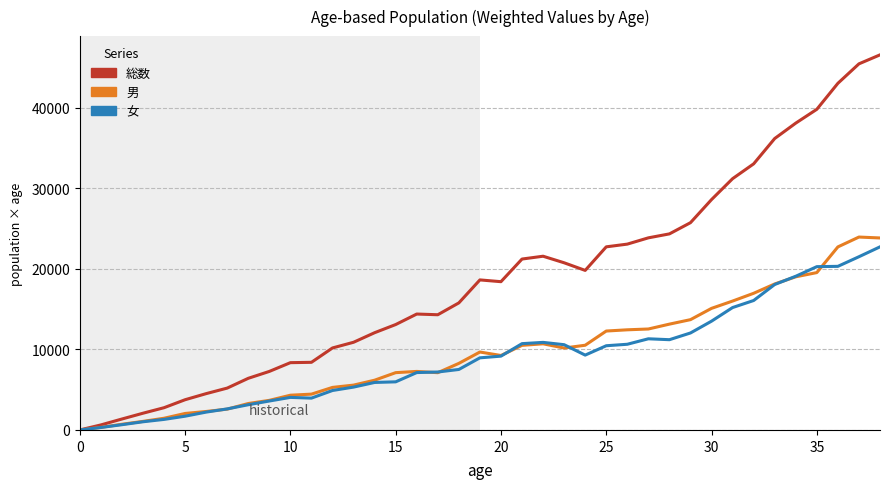

Which series has the largest range (max minus min)?

総数